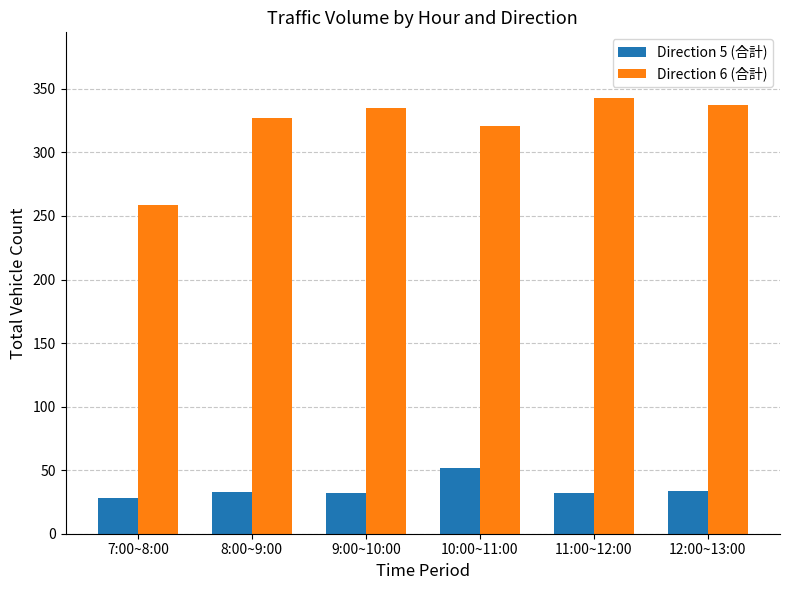

Which series has the largest total across all categories?

Direction 6 (合計)